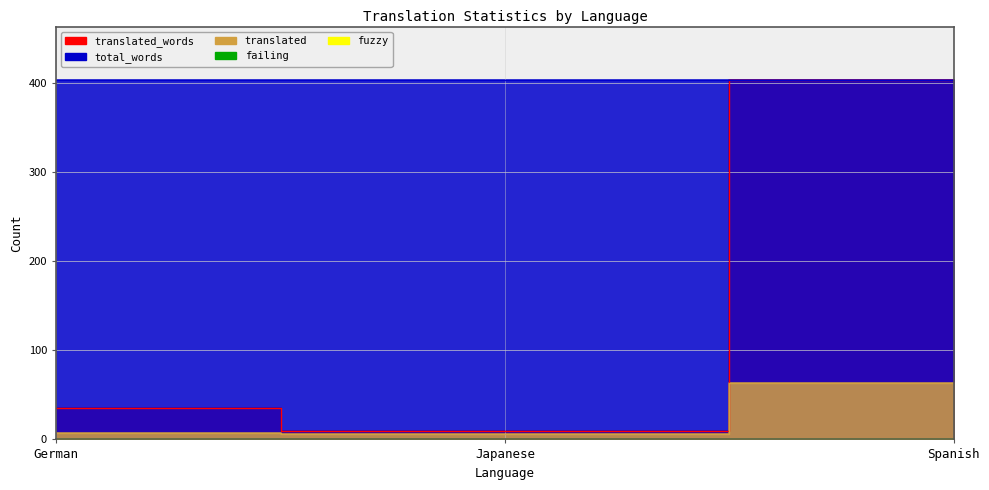

At Spanish, list the series in order from smallest to largest.

failing, fuzzy, translated, translated_words, total_words